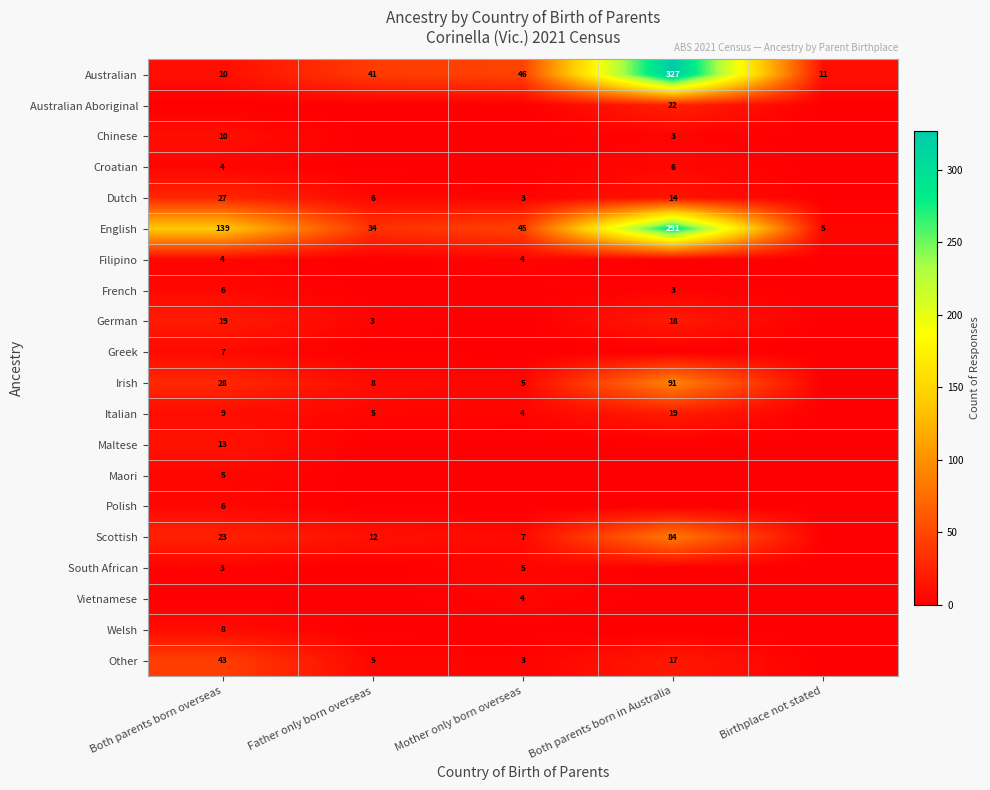

Which has a higher value, Father only born overseas or Mother only born overseas?

Mother only born overseas